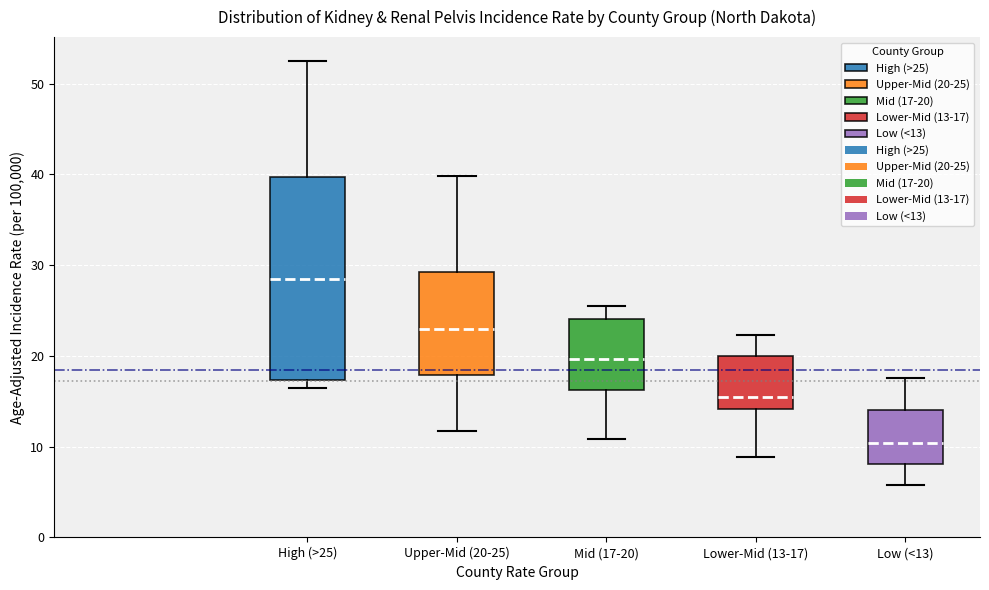

Reading left to right, read every box against the y-axis: the position of its median line, the range the box covers, and the ends of its whiskers. The values are not printed on the chart, so give them approximately, as read against the axis.

High (>25): median 29, box 17 to 40, whiskers 17 (just below the box's lower edge) to 53
Upper-Mid (20-25): median 23, box 18 to 29, whiskers 12 to 40
Mid (17-20): median 20, box 16 to 24, whiskers 11 to 26
Lower-Mid (13-17): median 16, box 14 to 20, whiskers 9 to 22
Low (<13): median 10, box 8 to 14, whiskers 6 to 18